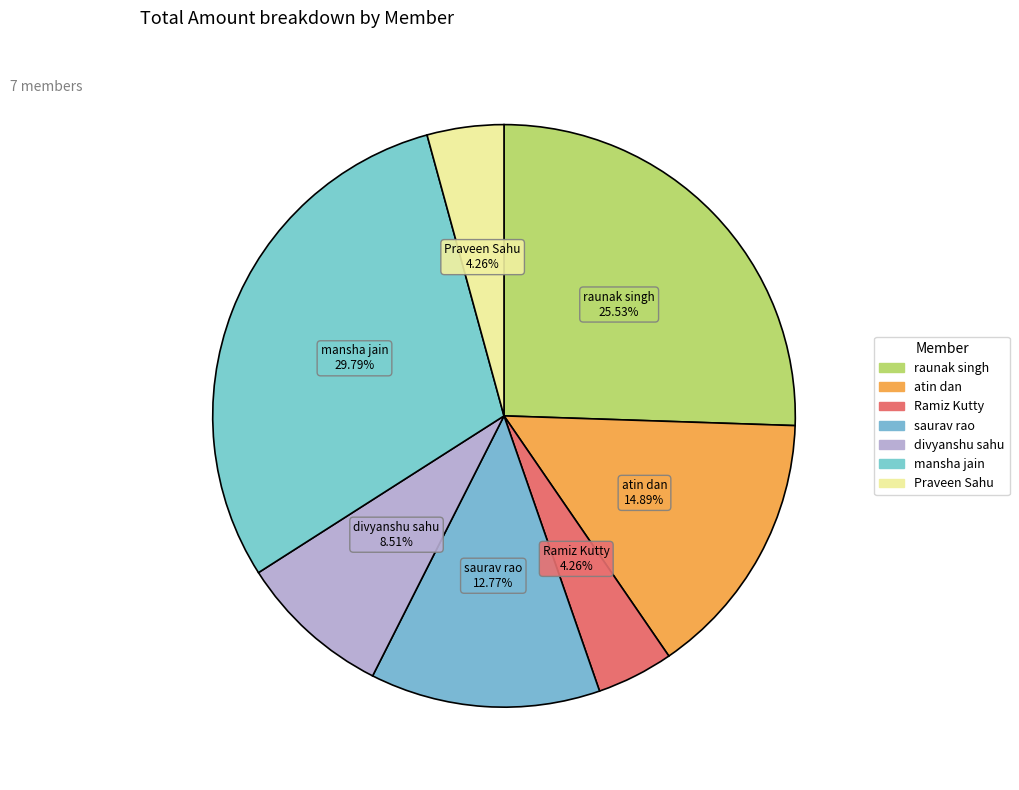

Count the number of slices in the pie.

7